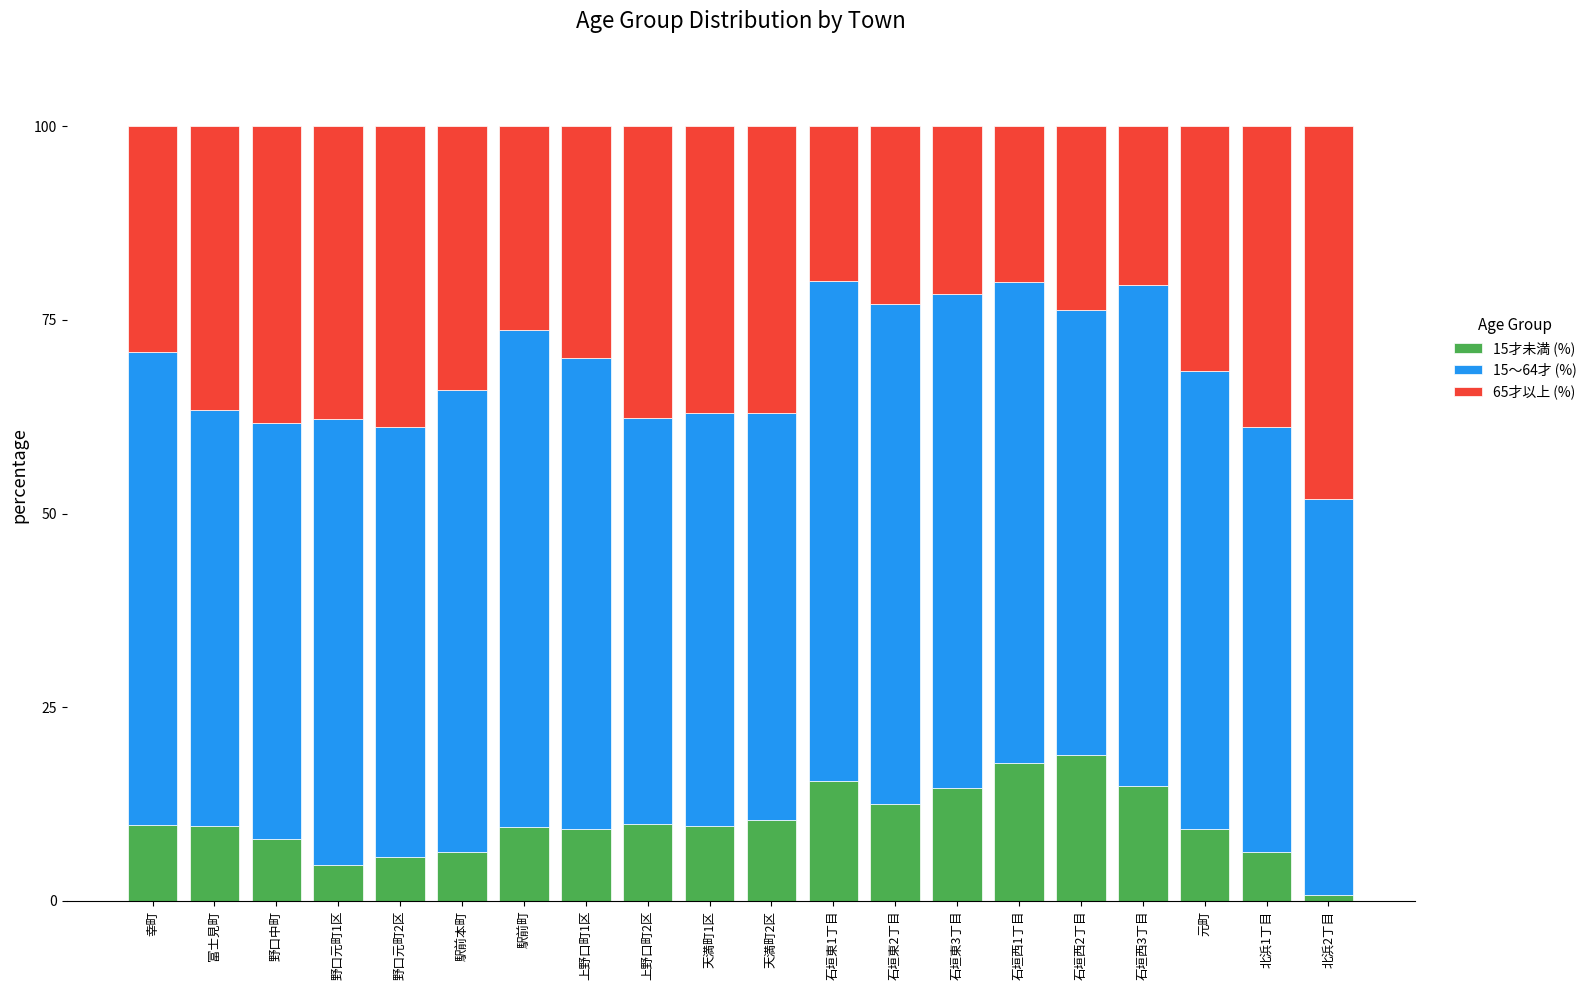

How many bars are there in total?

20